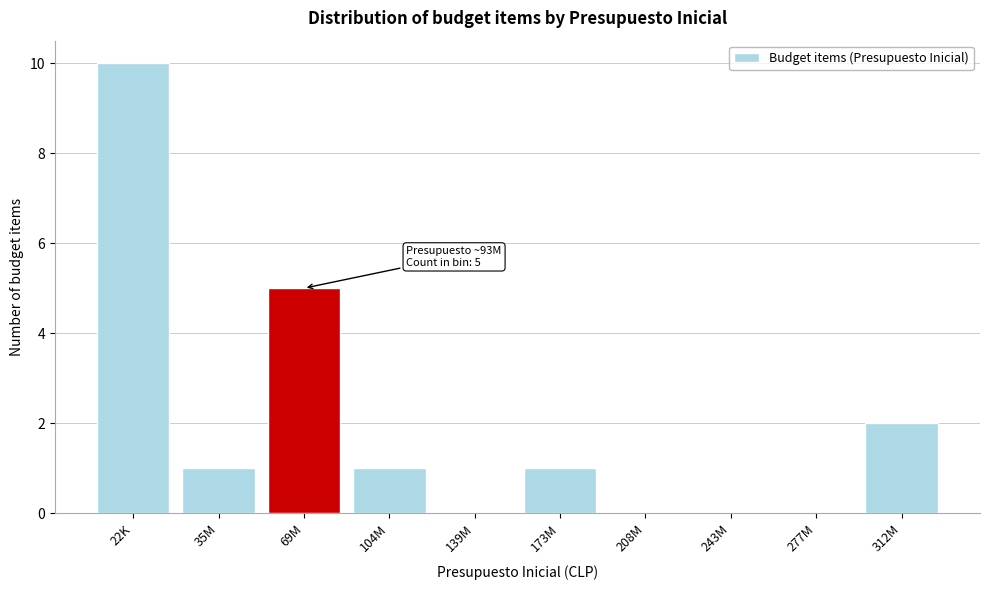

Reading left to right, list all the values displayed in this chart.

22K=10	35M=1	69M=5	104M=1	139M=0	173M=1	208M=0	243M=0	277M=0	312M=2